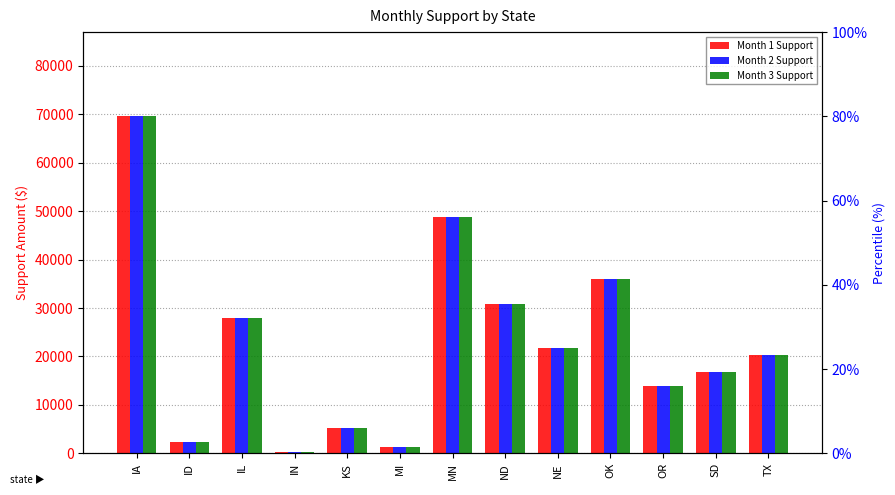

Which series has the largest total across all categories?

Month 1 Support